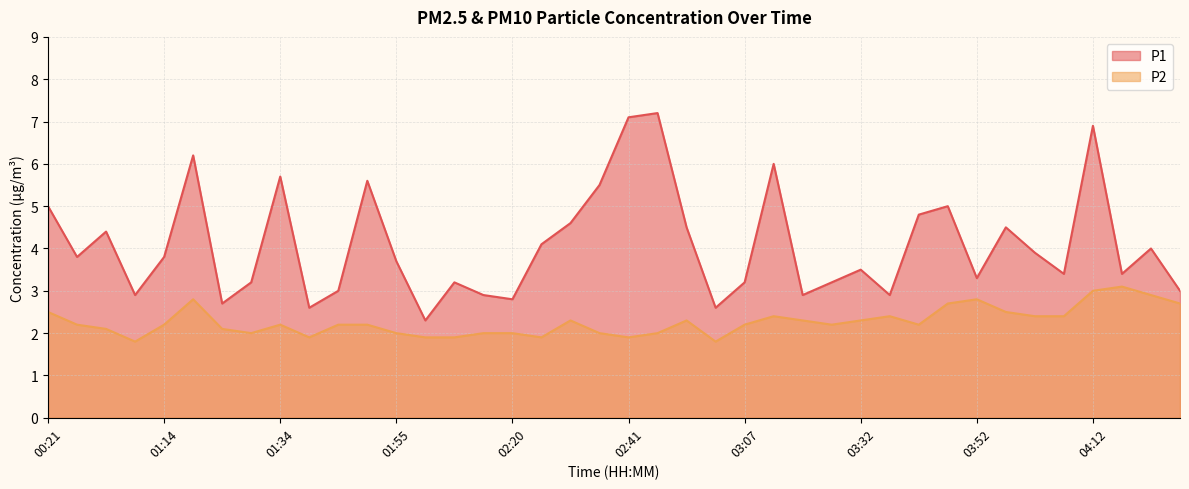

Which series changed the most between 02:05 and 04:22?

P2